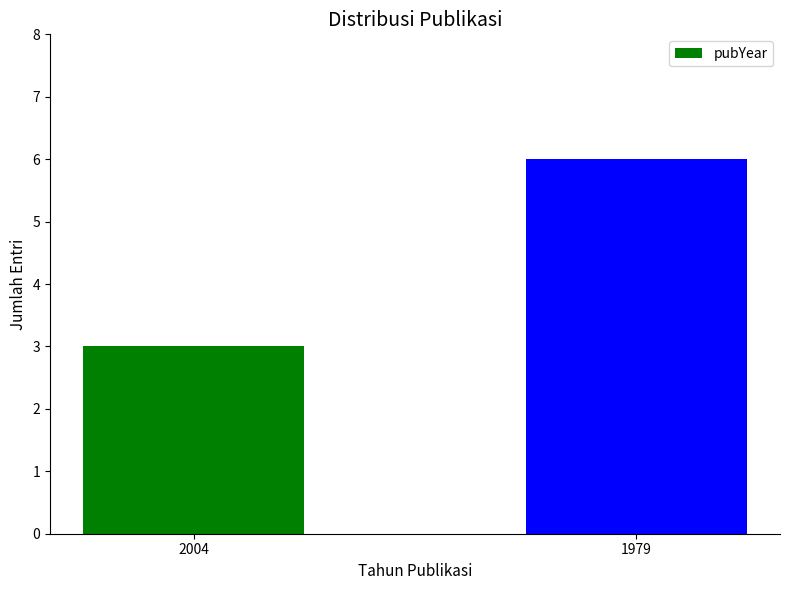

Which has a higher value, 2004 or 1979?

1979